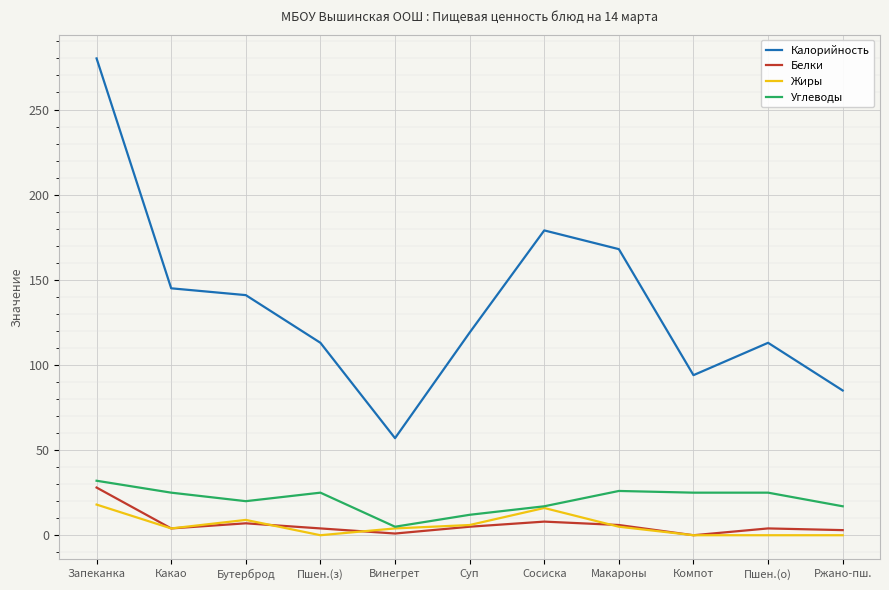

Which category has the lowest value in the Углеводы series?

Винегрет